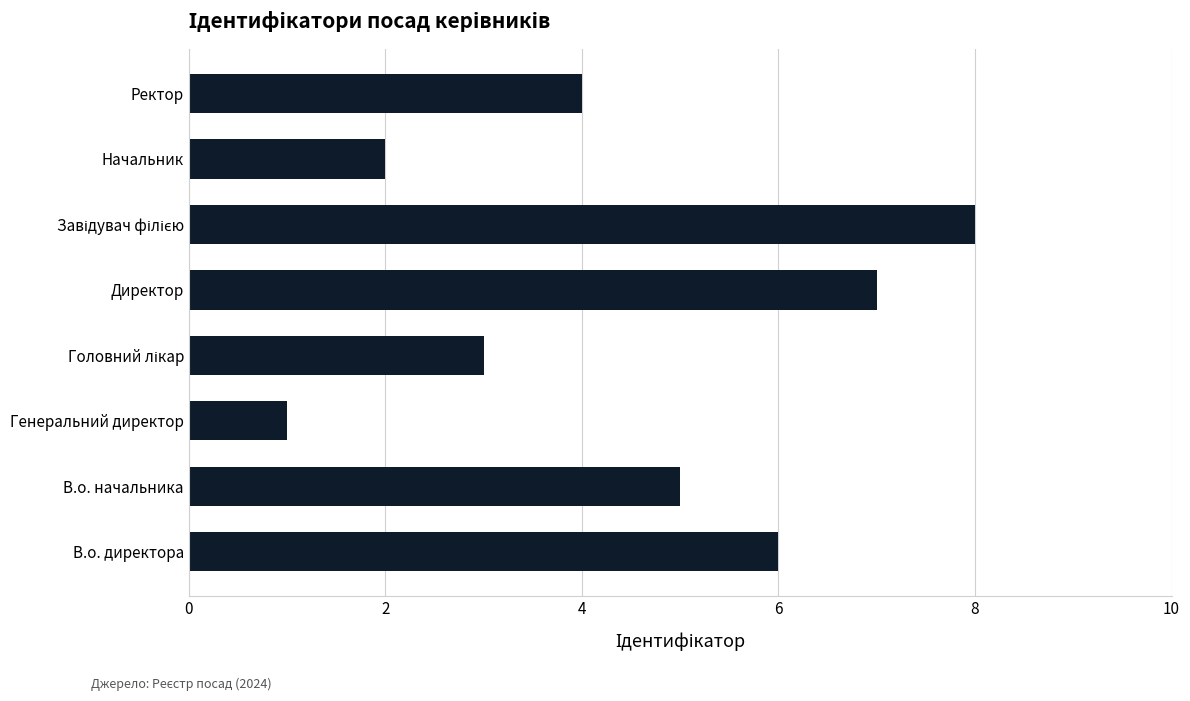

Which has a higher value, Начальник or Генеральний директор?

Начальник